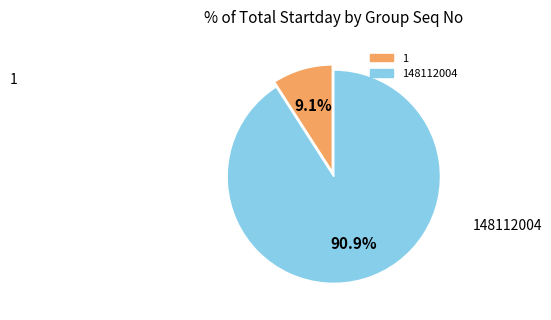

Is there a majority slice in this chart?

Yes